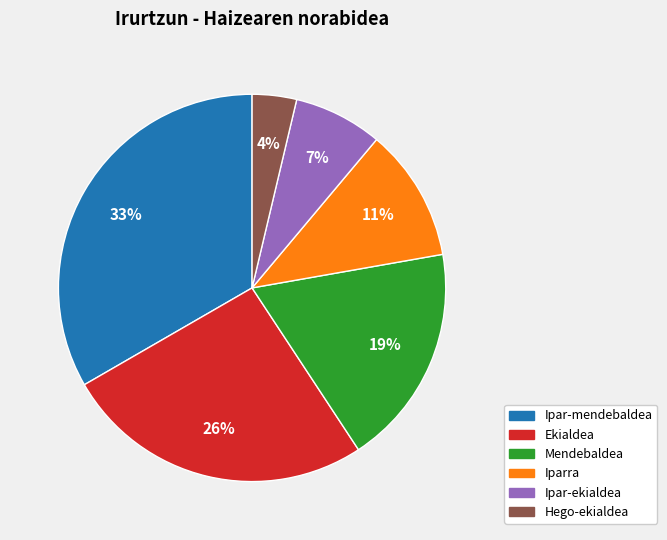

To the nearest percent, what is the combined percentage of Ipar-mendebaldea and Ekialdea?

59%